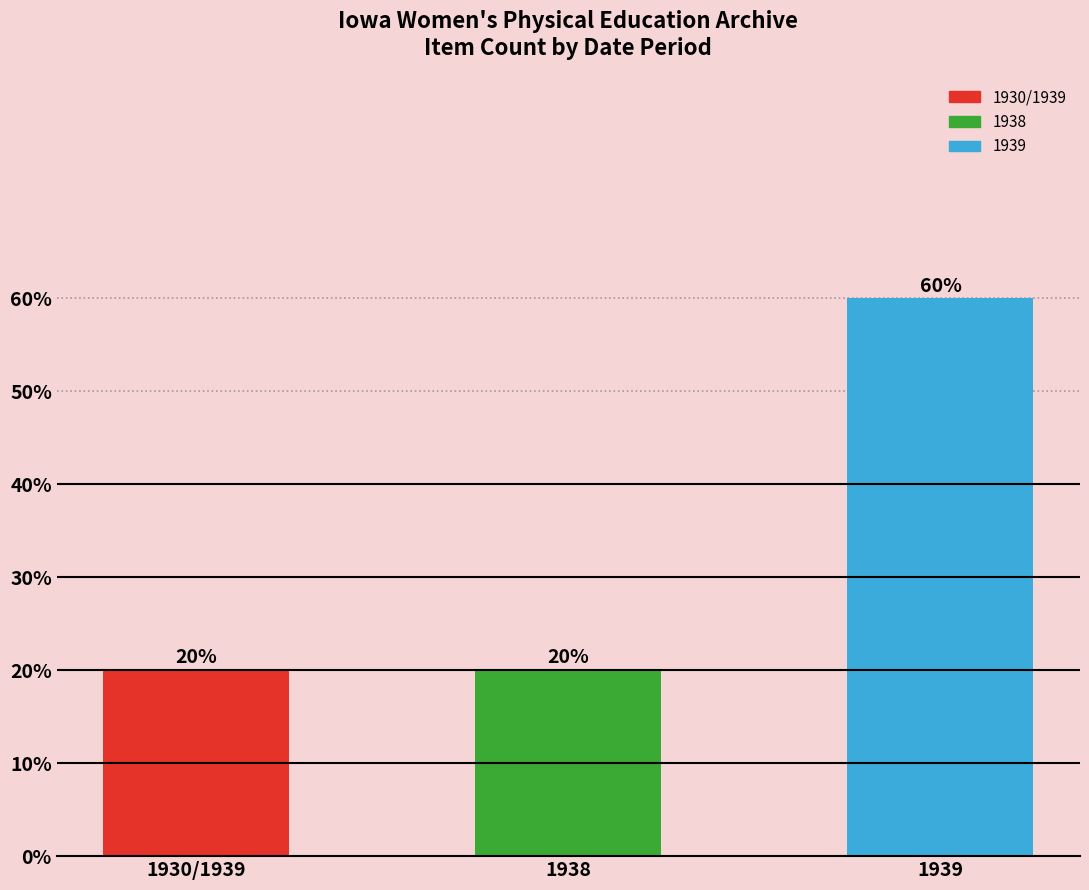

Is it true that the value at 1930/1939 is 33?

False